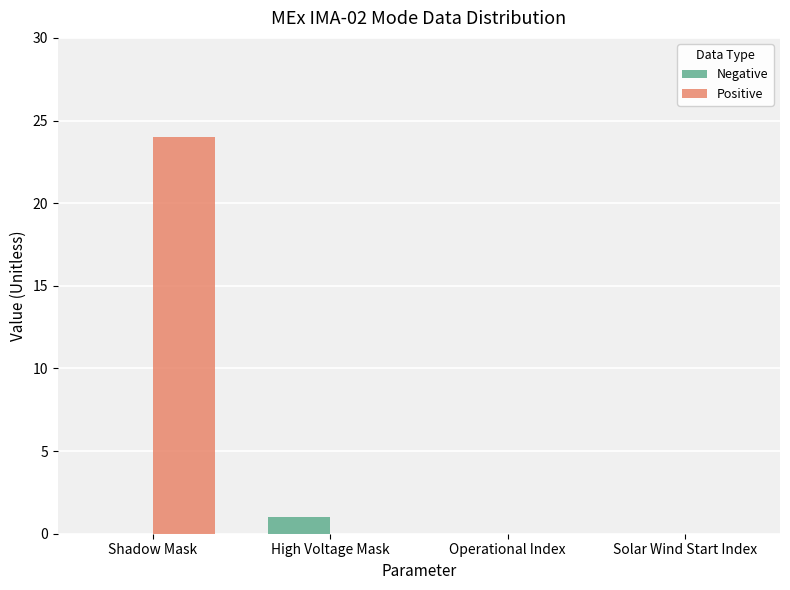

Which label corresponds to the largest value in the chart?

Shadow Mask